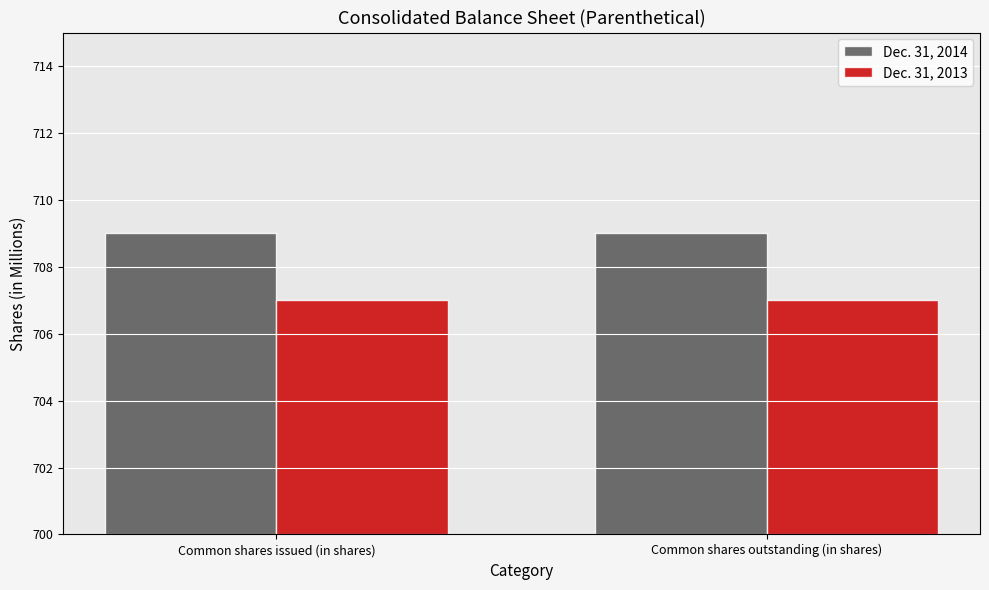

The Dec. 31, 2013 series shows 707 at Common shares outstanding (in shares). True or false?

True